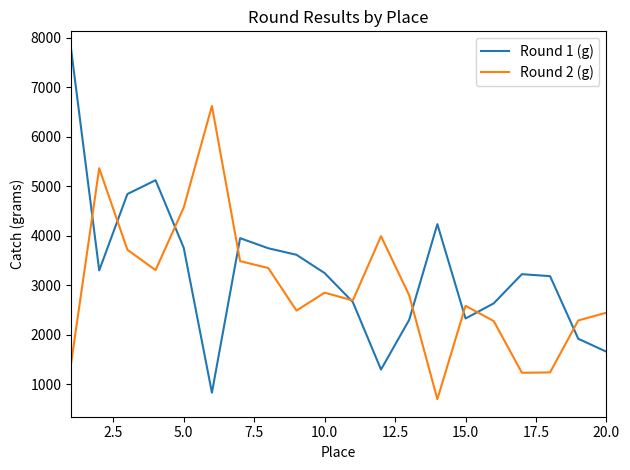

What is the maximum value shown in the chart?

7780